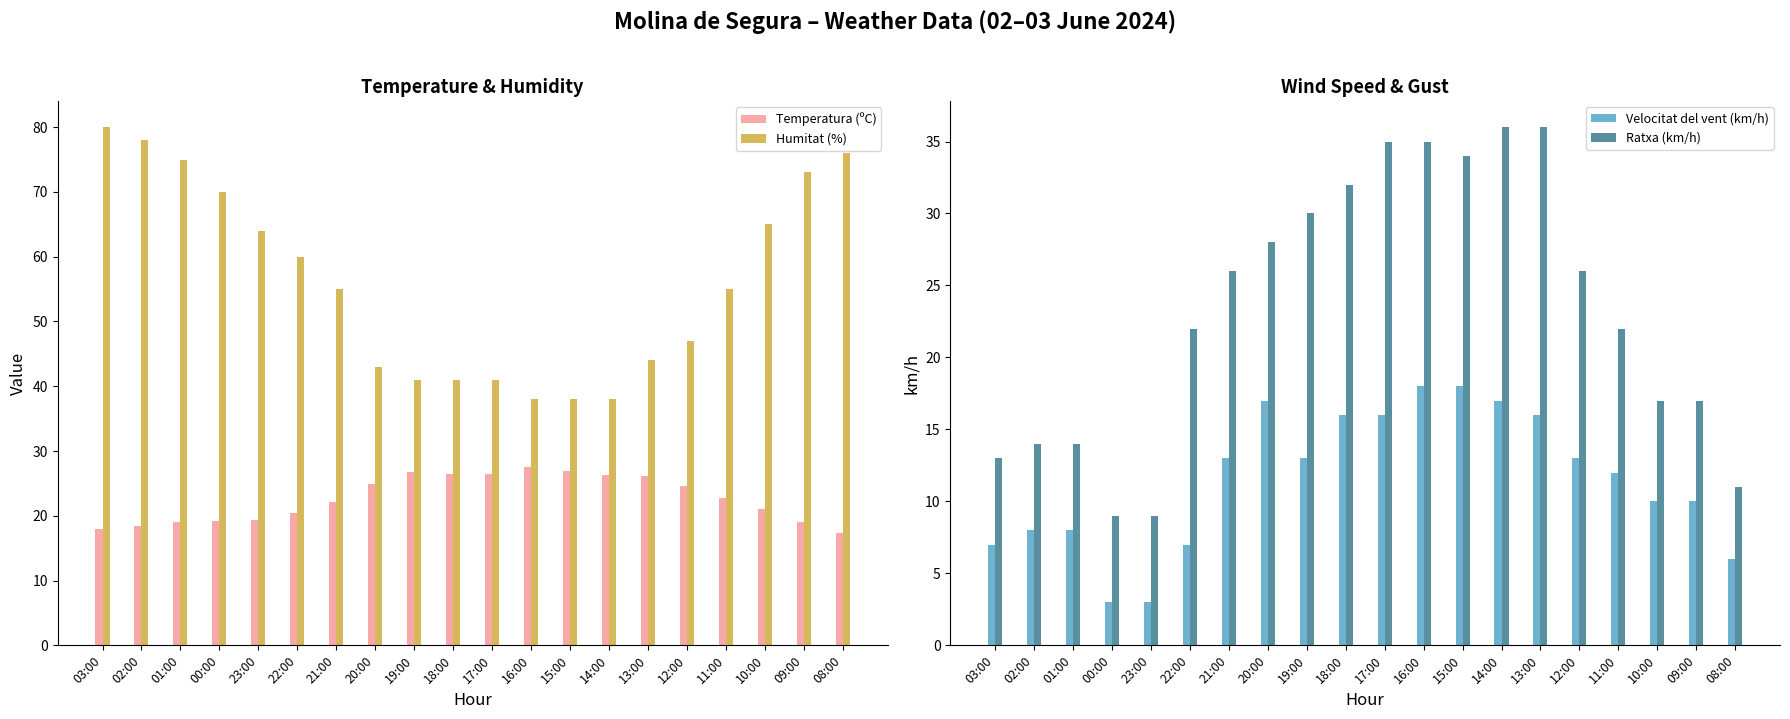

Between 13:00 and 11:00, which series saw the biggest shift?

Ratxa (km/h)